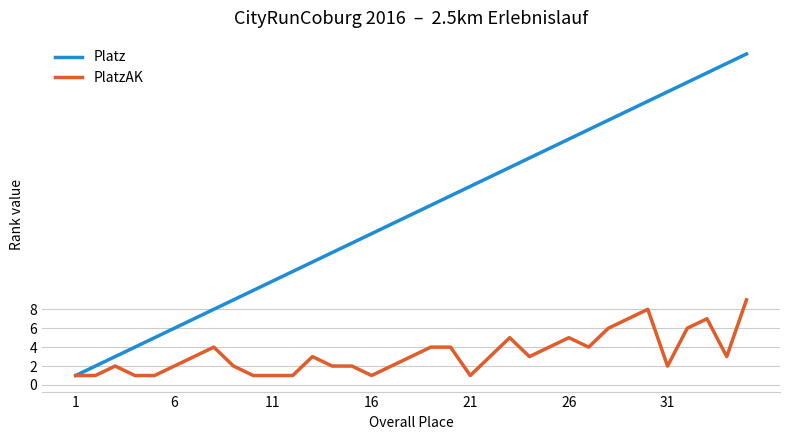

Rank the series by their average value, from lowest to highest.

PlatzAK, Platz